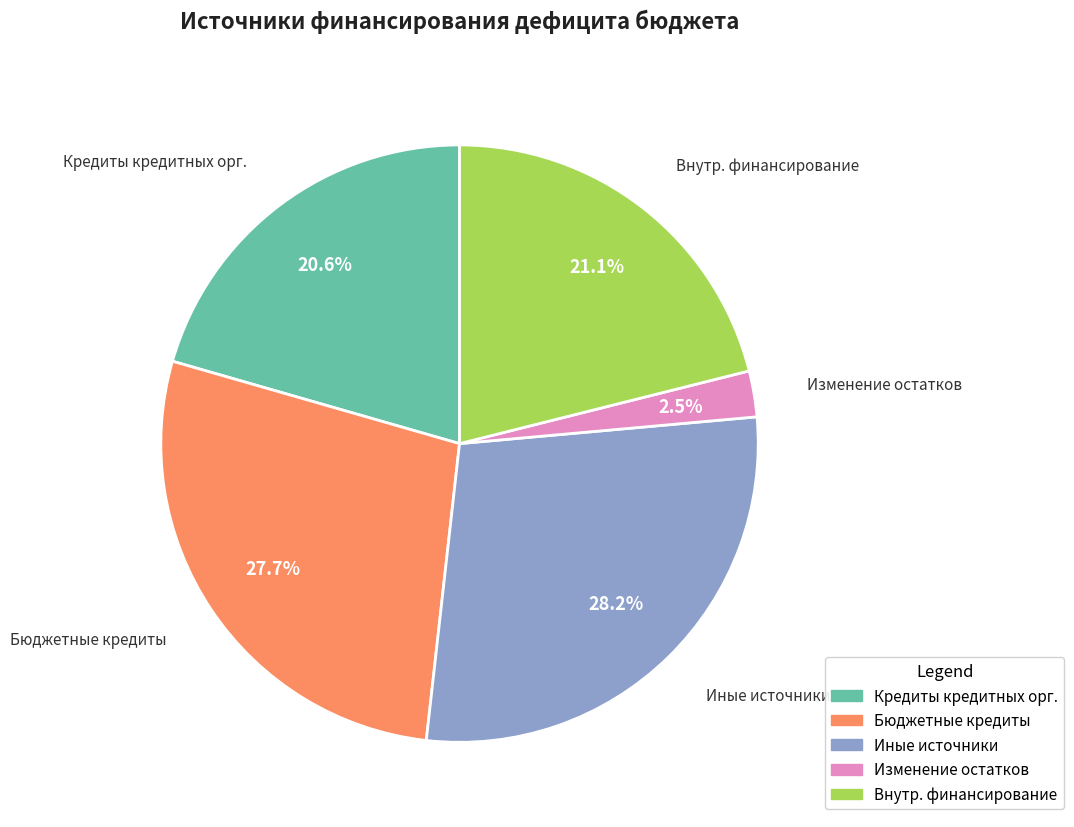

Is there a majority slice in this chart?

No